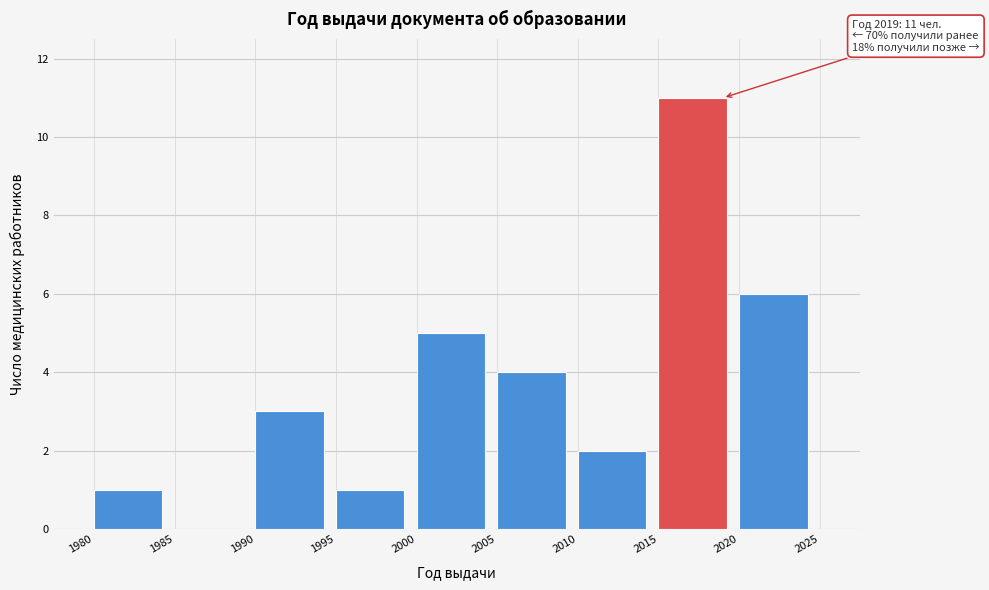

Over which range of the x-axis is the bar tallest?

2015 to 2020